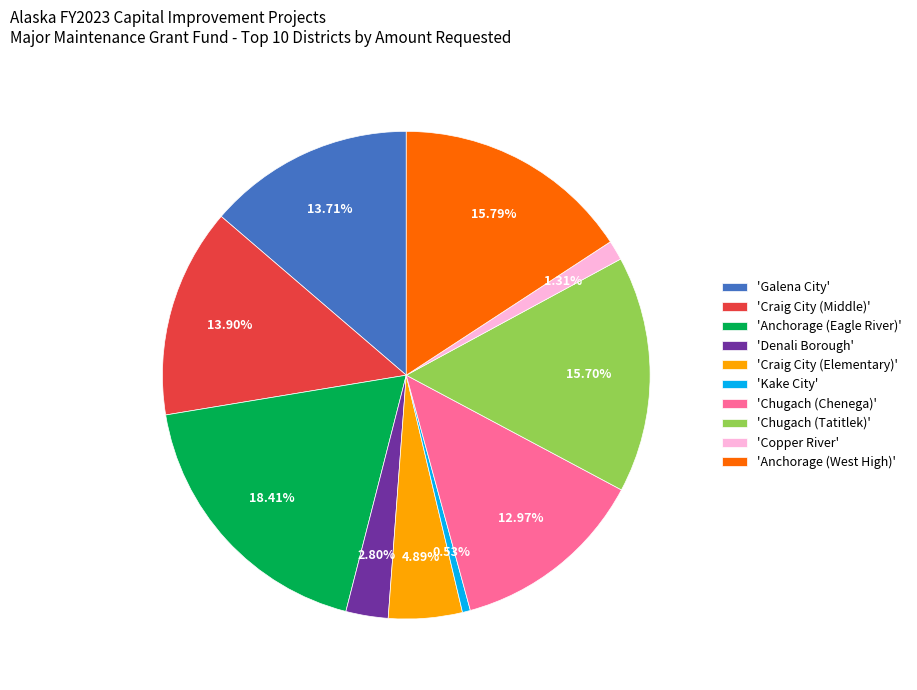

Which category has the smallest portion of the pie?

'Kake City'